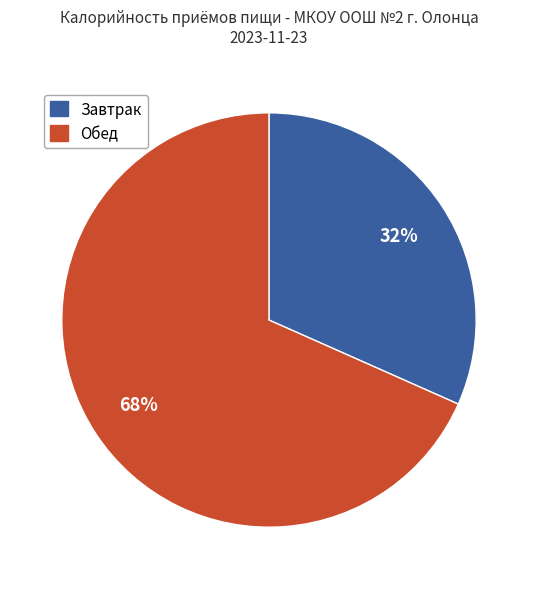

Is it true that Завтрак is 37% of the pie?

False